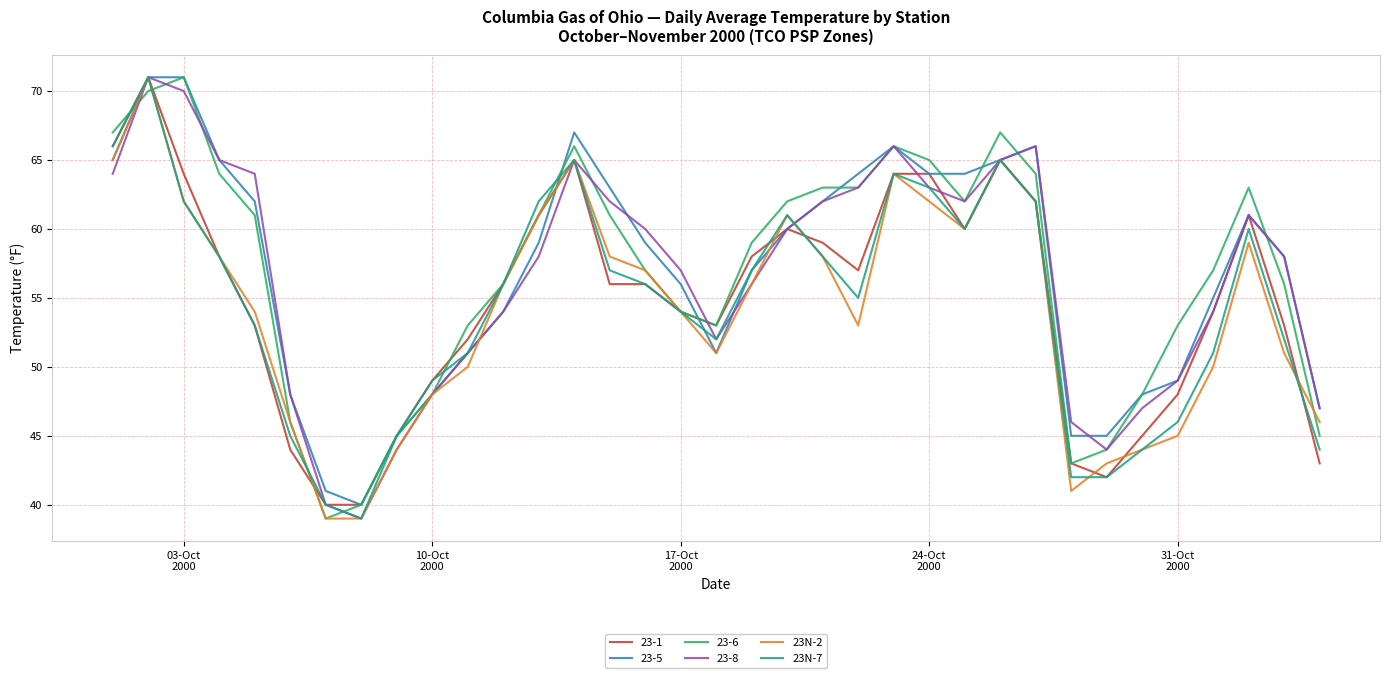

What is the minimum value for 23-1?

40